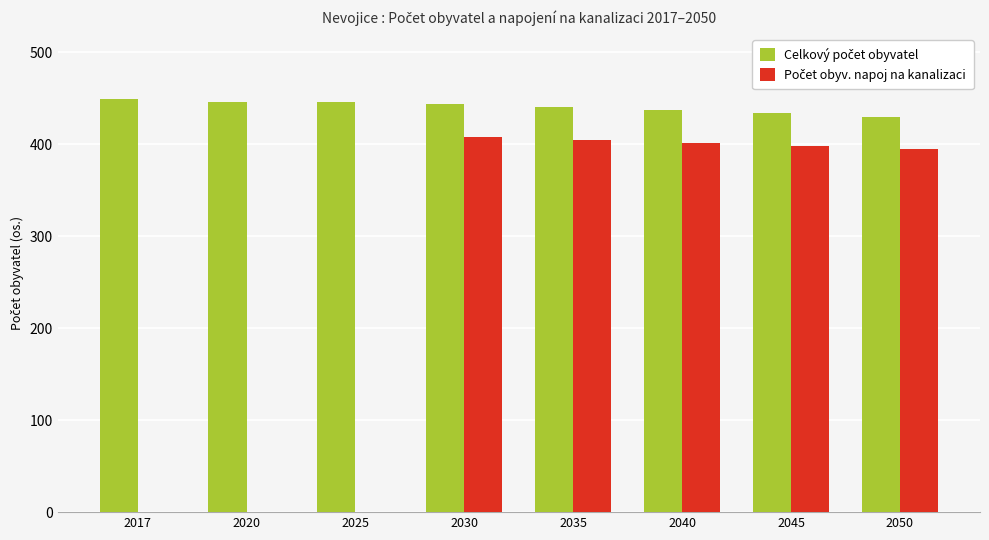

What is the total value across all series at 2025?

446